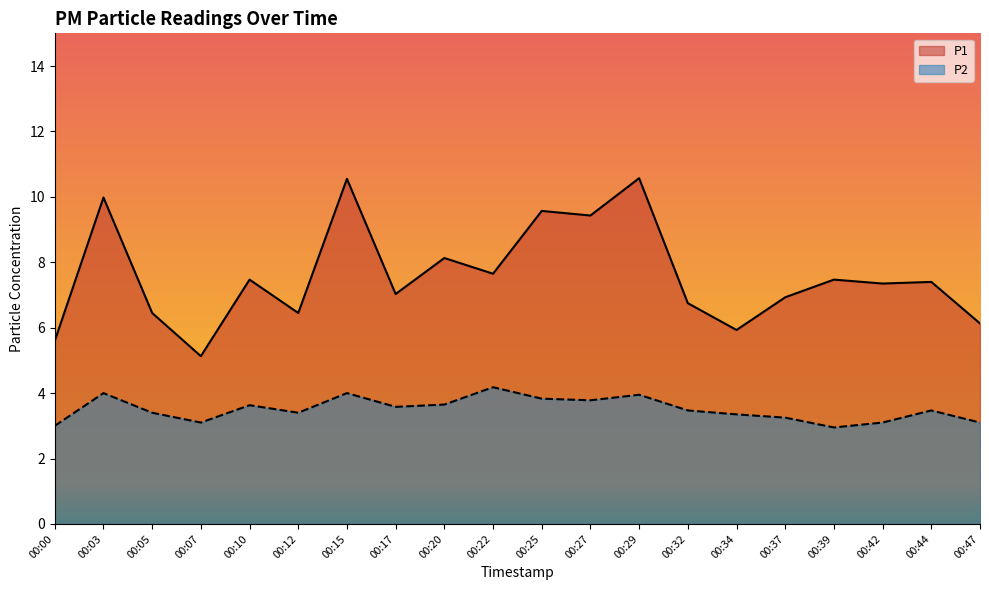

What is the spread (max minus min) of values at 00:00?

2.6